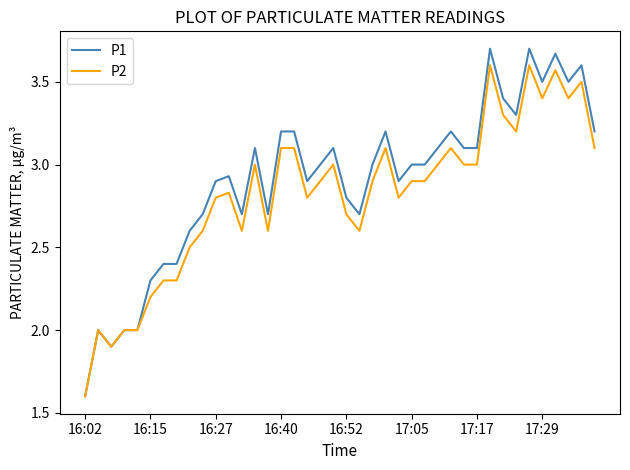

What is the minimum value for P1?

1.6